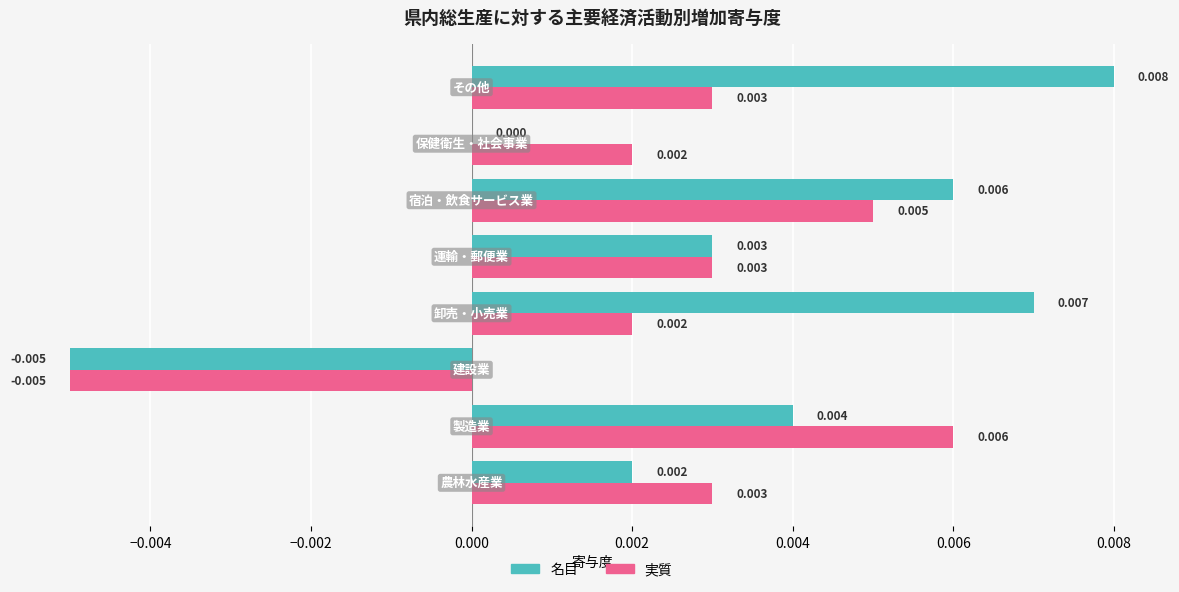

Which series has the largest total across all categories?

名目